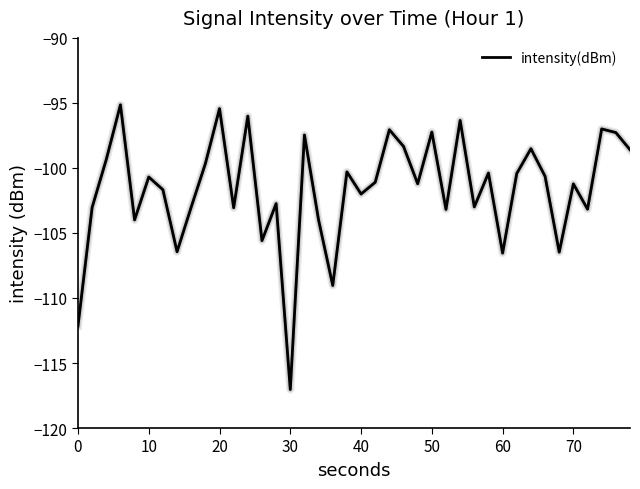

What is the greatest value displayed?

-95.1